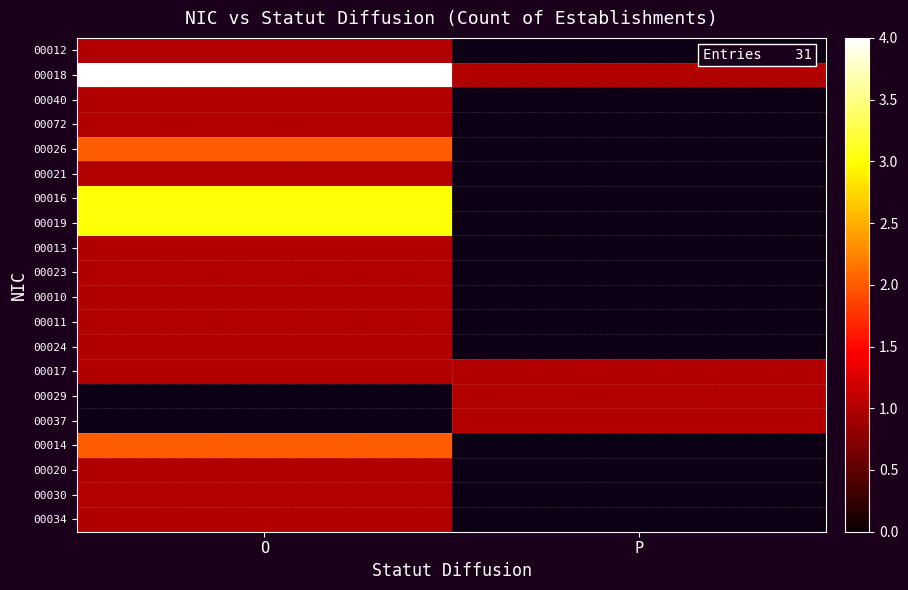

How many series are shown in this chart?

20